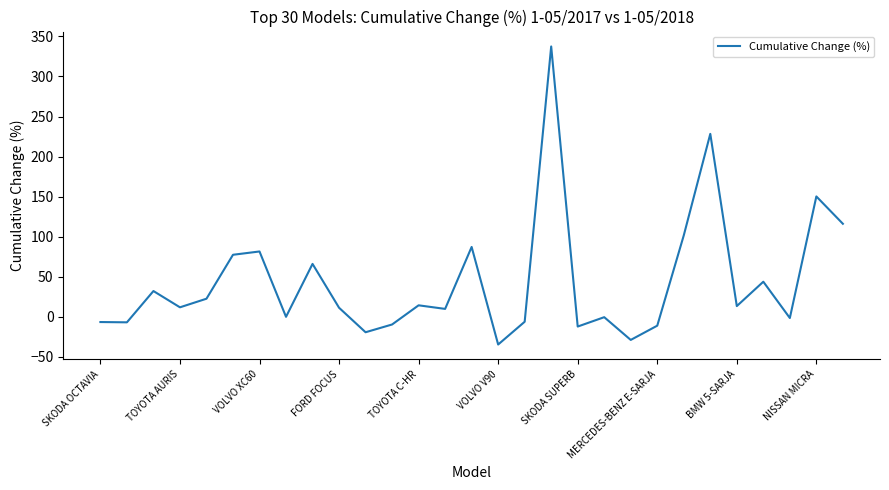

What is the maximum value shown in the chart?

337.5